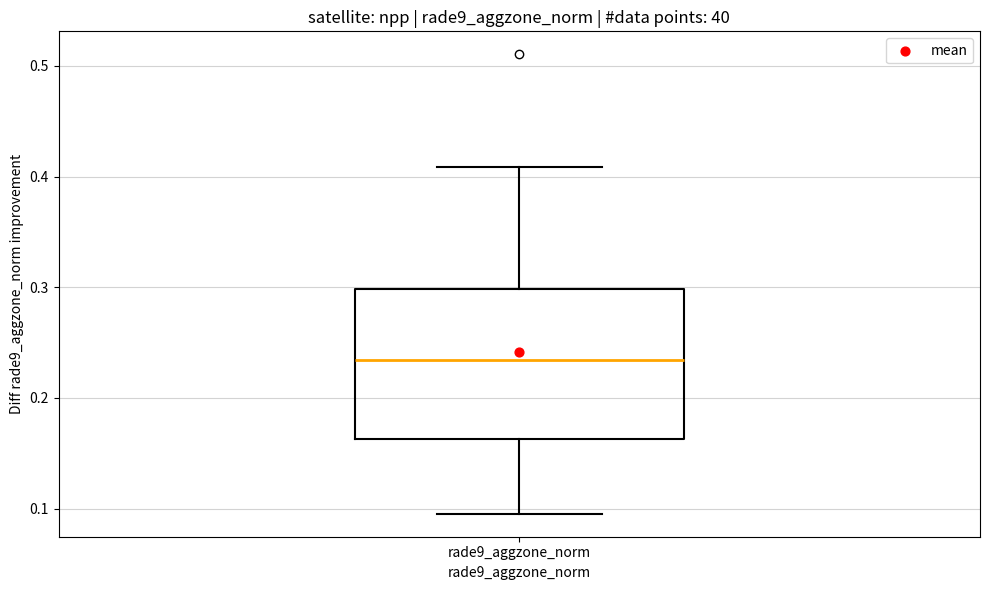

Where does the median line of the box for rade9_aggzone_norm sit on the y-axis? The values are not printed on the chart, so give them approximately, as read against the axis.

0.23